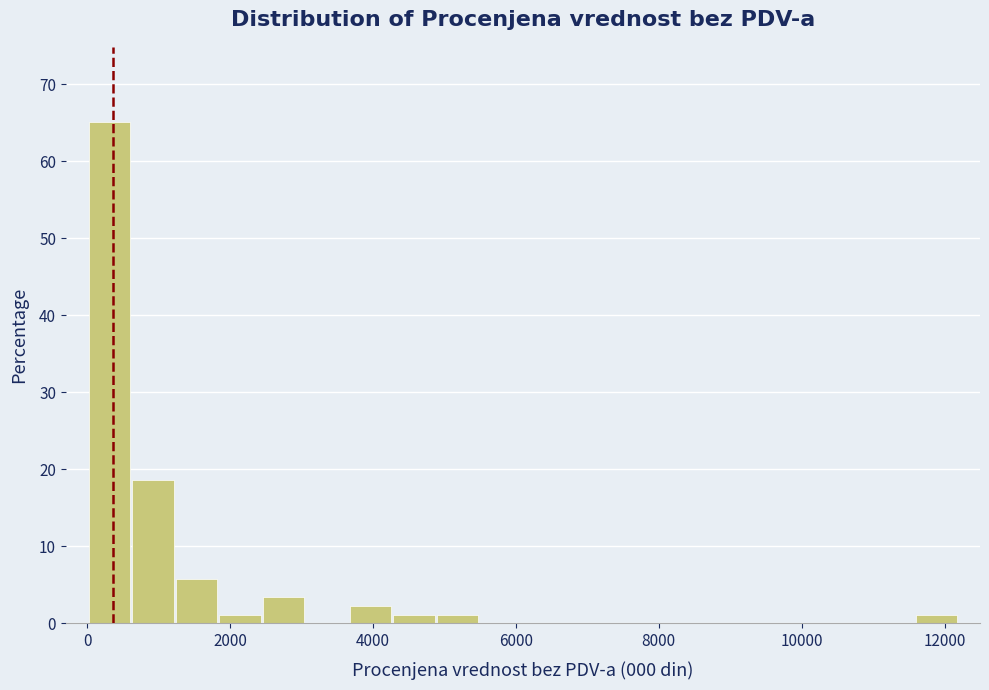

Read against the x-axis, roughly where is the centre of the tallest bar?

400